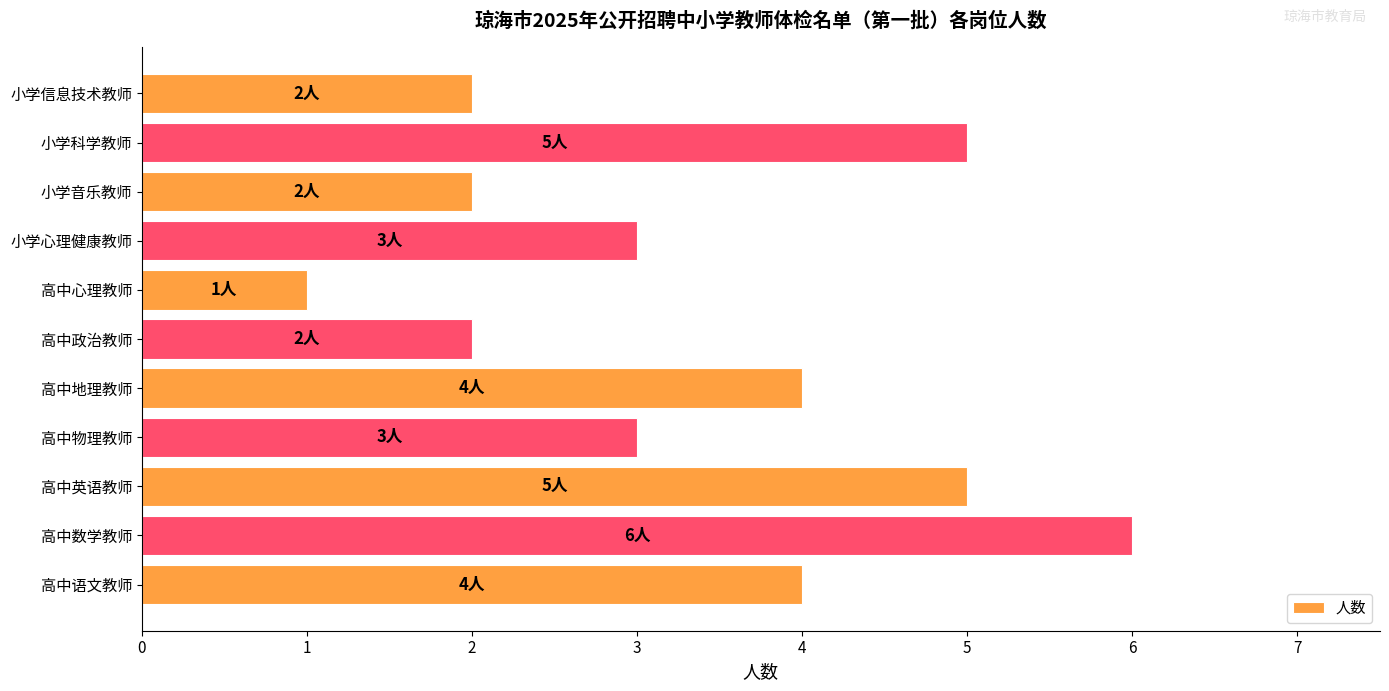

What is the maximum value shown in the chart?

6